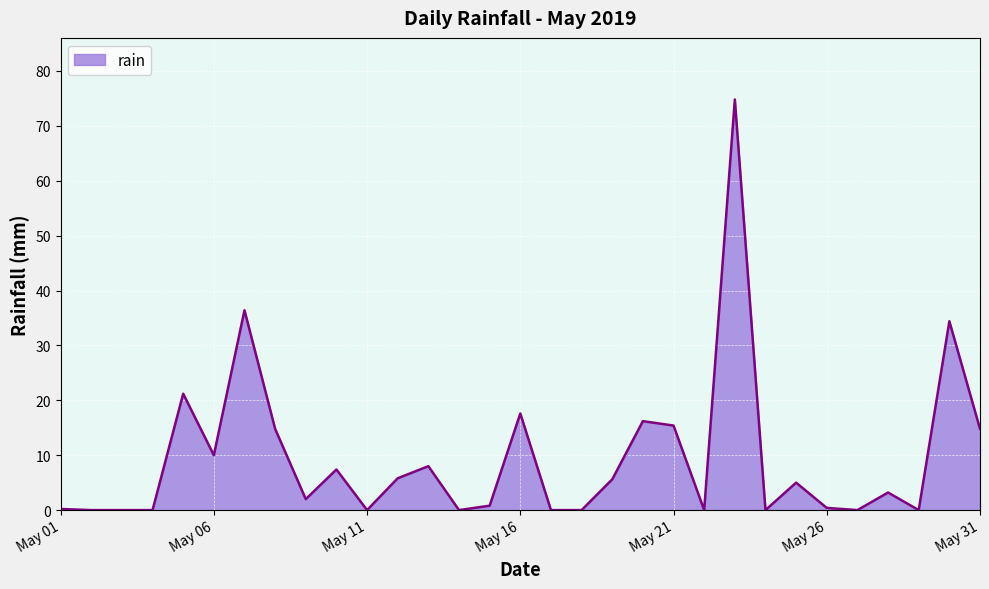

Count the number of values greater than 3.

16